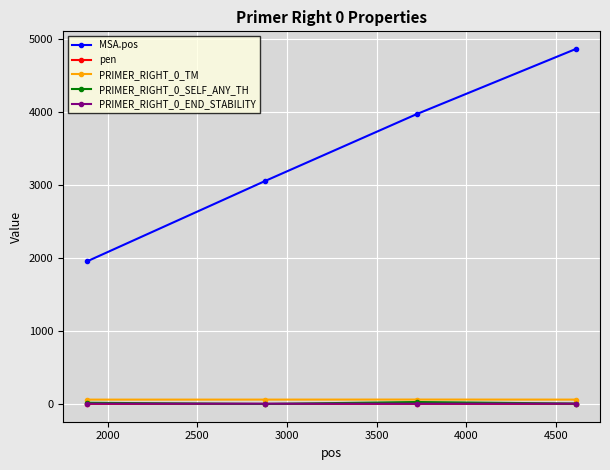

Which series has the widest spread of values?

MSA.pos